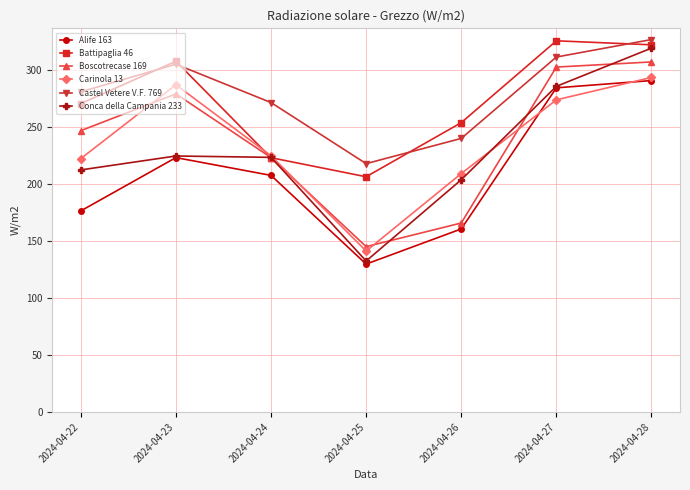

After their last crossing, which series has the higher values: Conca della Campania 233 or Boscotrecase 169?

Conca della Campania 233